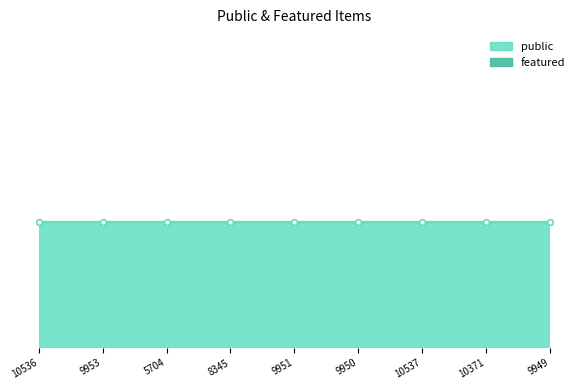

What is the sum of the public values at 9951 and 9953?

2